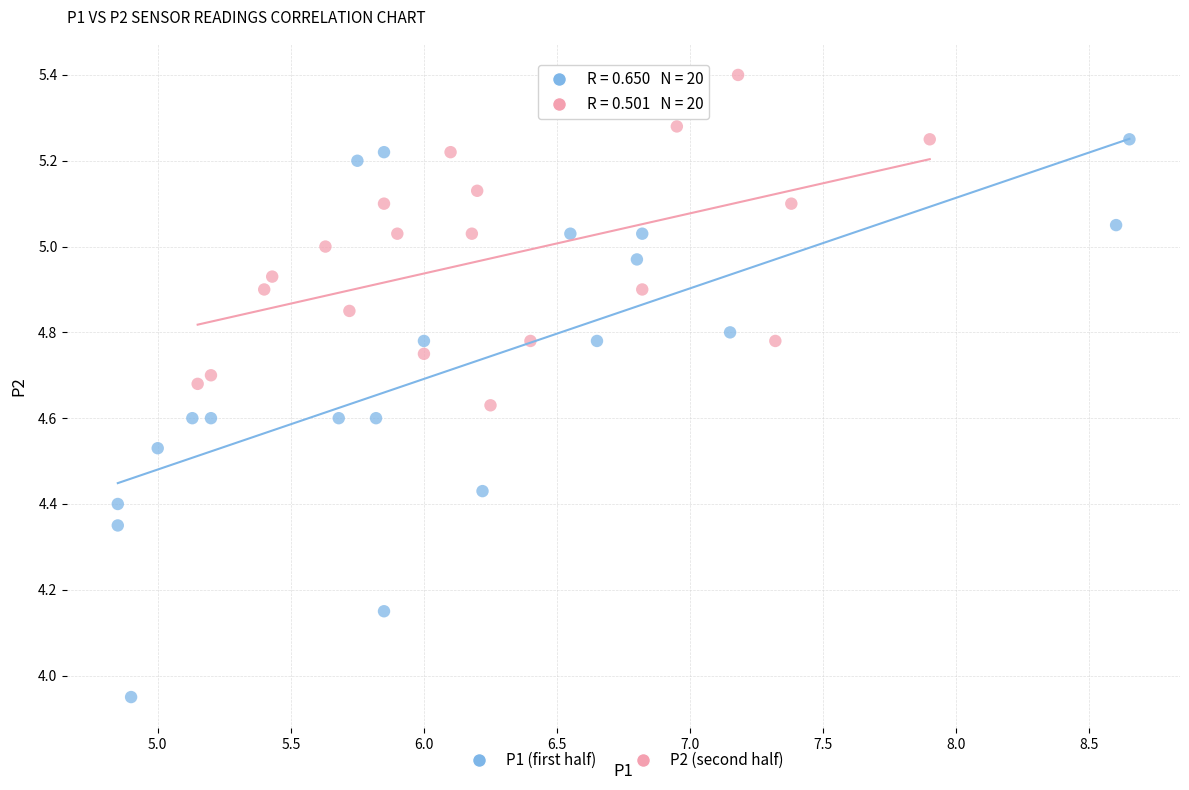

Which series reaches the maximum Y coordinate?

P2 (second half)